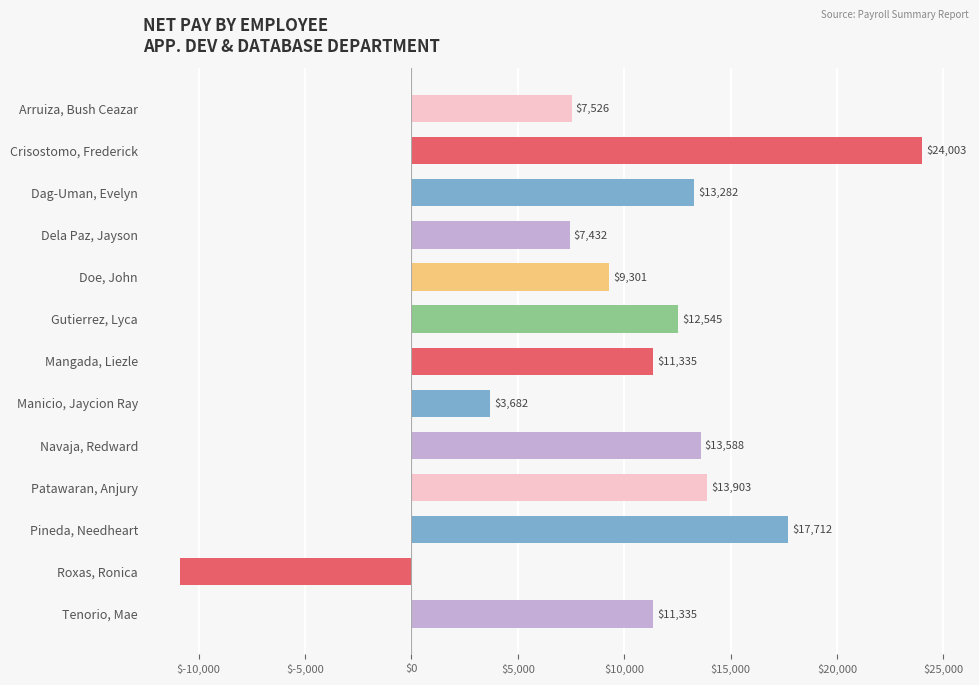

The chart shows a value of 7432.4 at Dela Paz, Jayson. True or false?

True